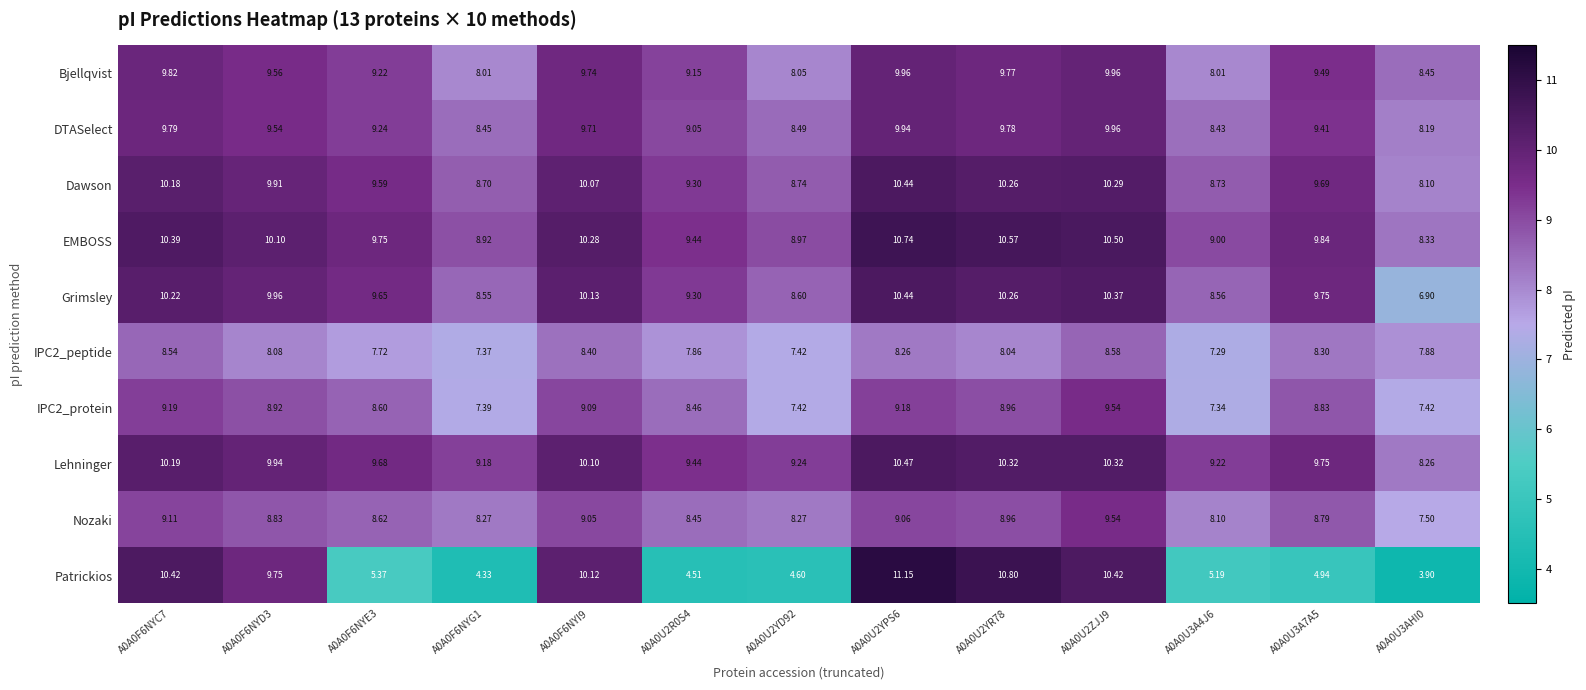

Is the value of DTASelect at A0A0U2YR78 greater than the value of Lehninger at A0A0U3A4J6?

Yes